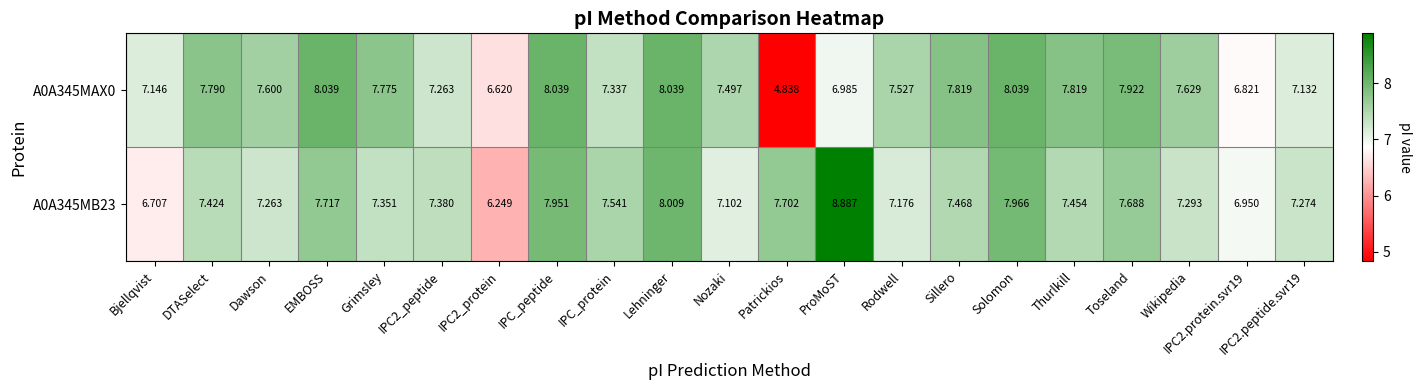

At which category is the sum across all series the highest?

Lehninger